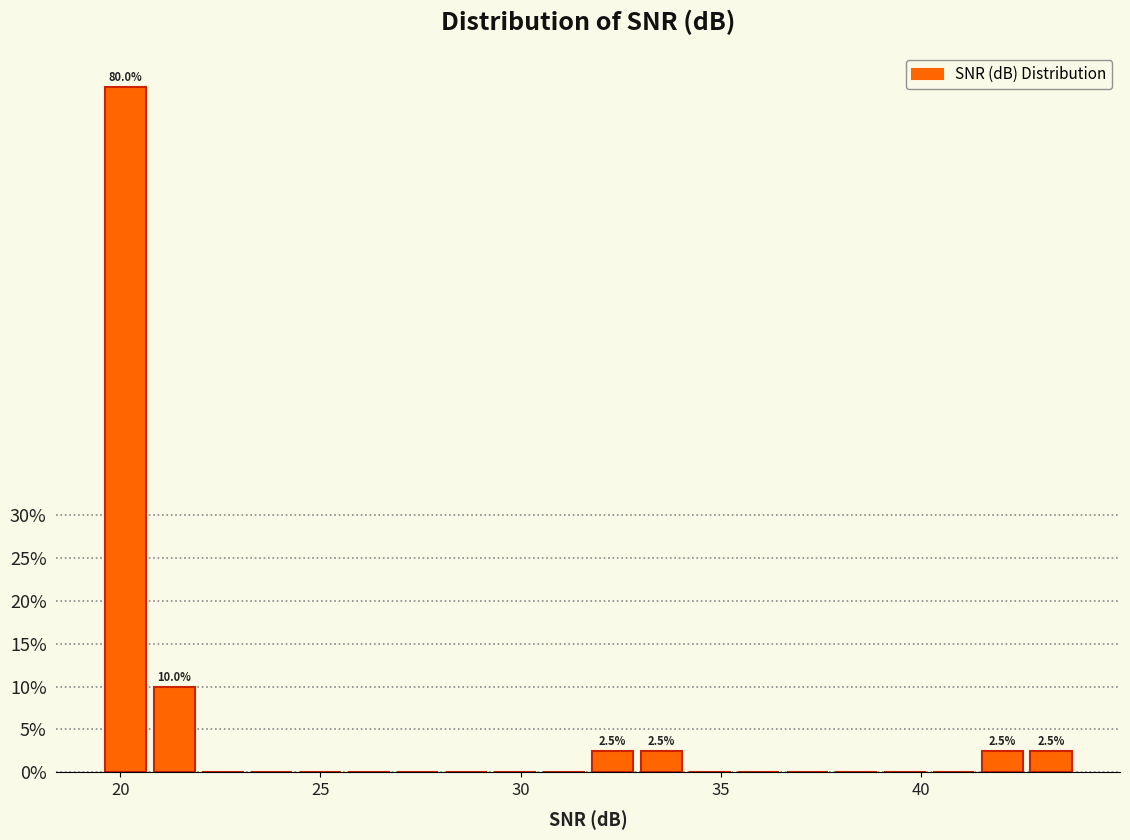

Read against the x-axis, roughly where is the centre of the tallest bar?

20.0